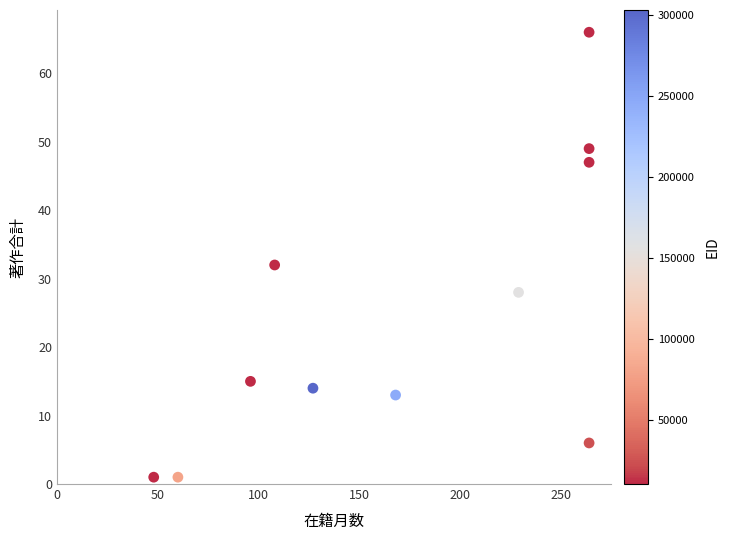

What is the range of X values (max minus min)?

216